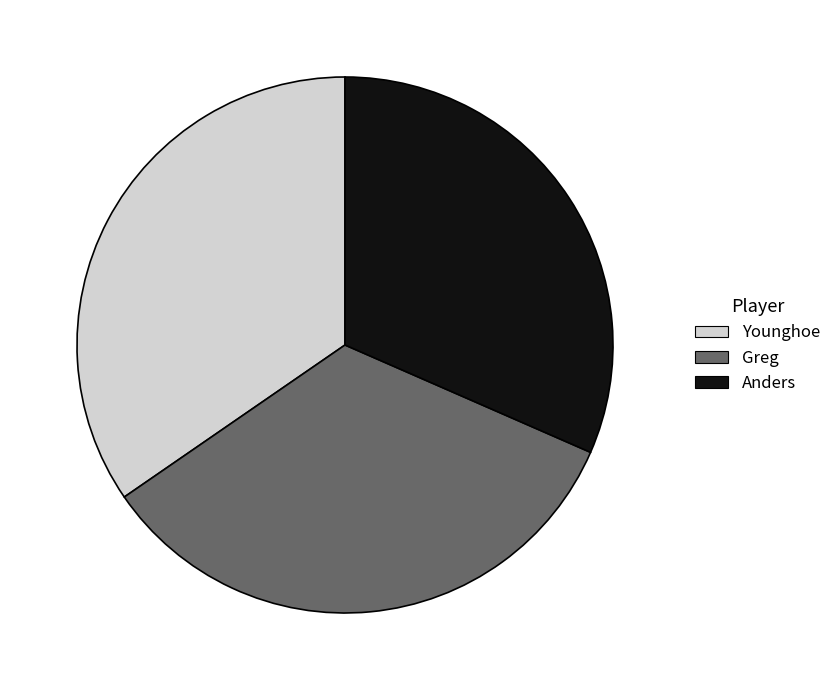

Combined, do Greg and Younghoe account for over 50%?

Yes